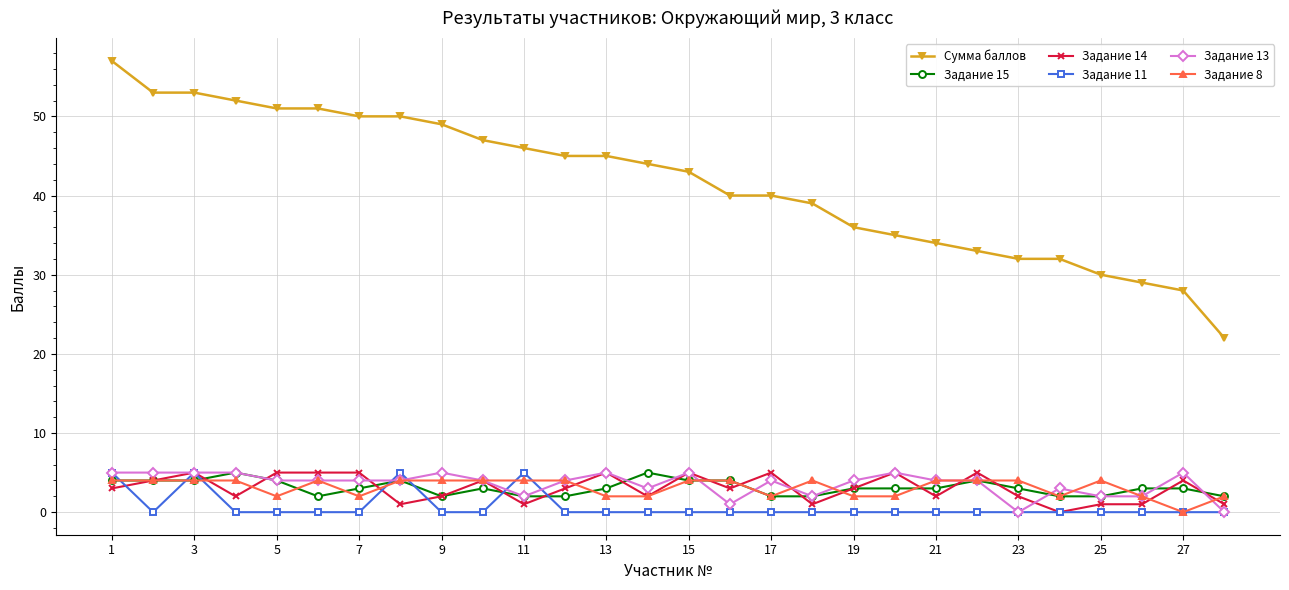

What is the maximum value shown in the chart?

57